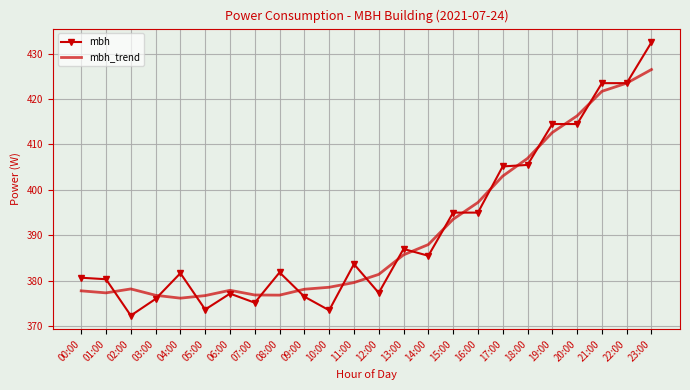

What position from the left is 14:00?

15